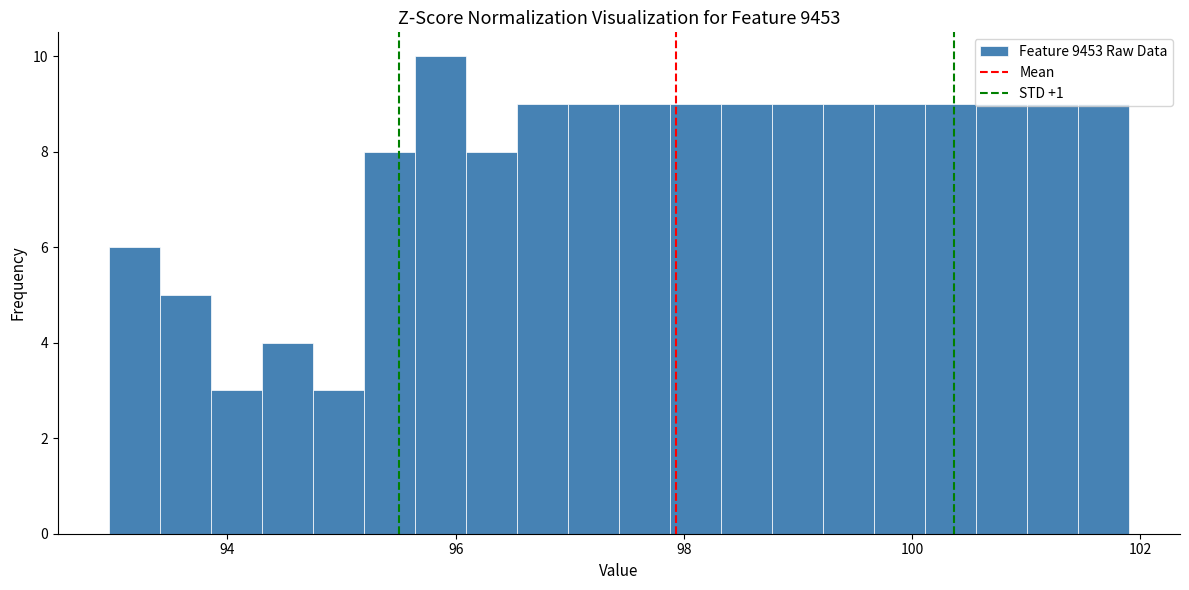

Around what value on the x-axis is the tallest bar? Give the approximate position of its centre, as read against the axis.

95.8